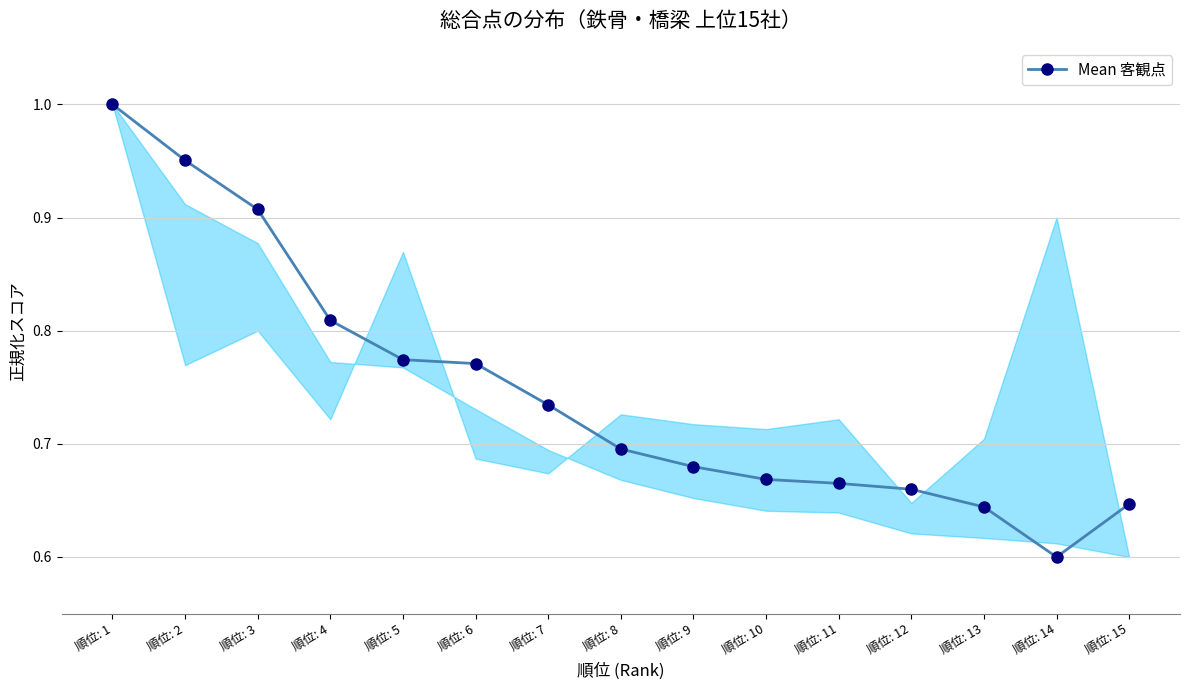

The chart shows a value of 1.1 at 順位: 8. True or false?

False